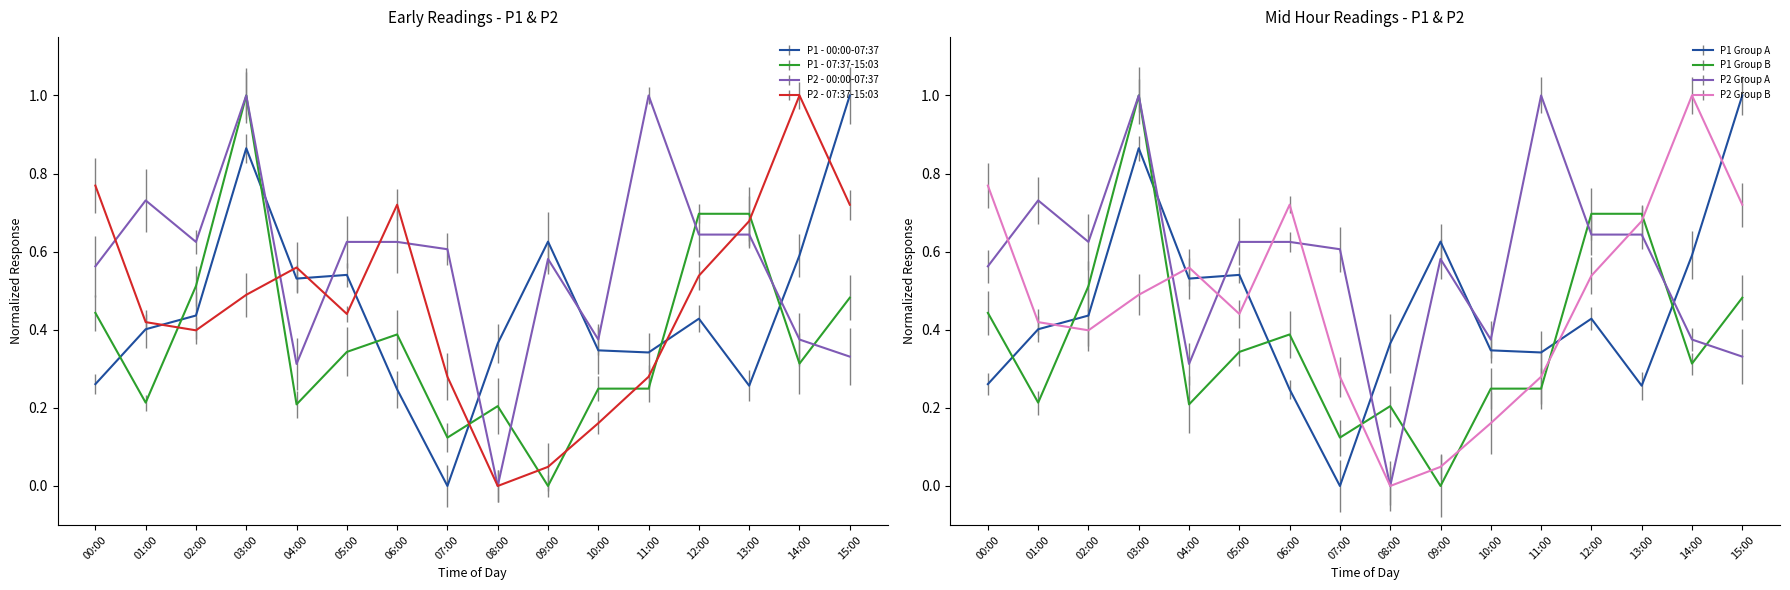

How many lines are shown in the chart?

4